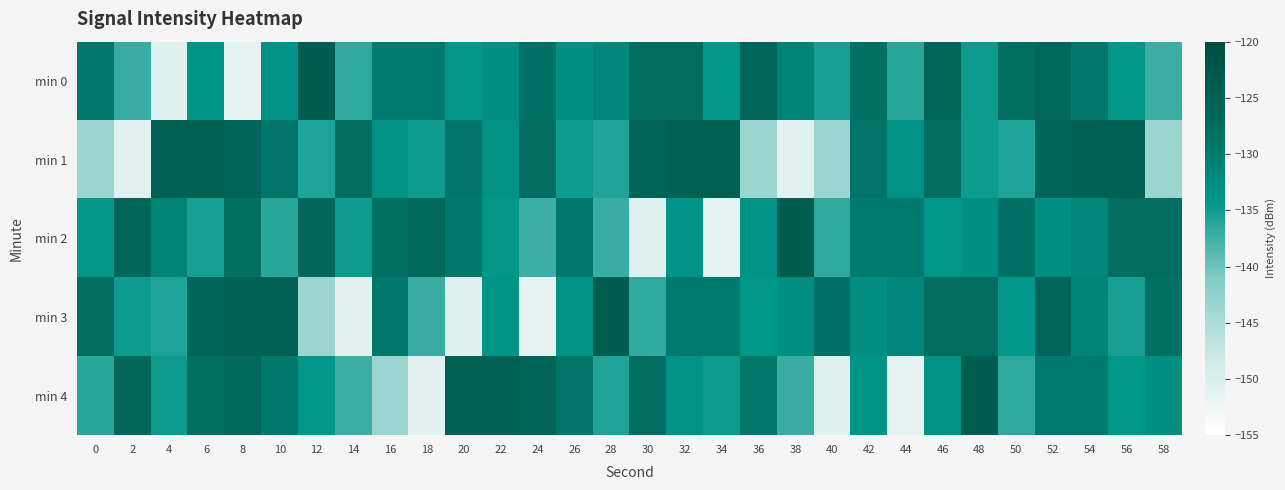

What is the smallest value displayed?

-151.2